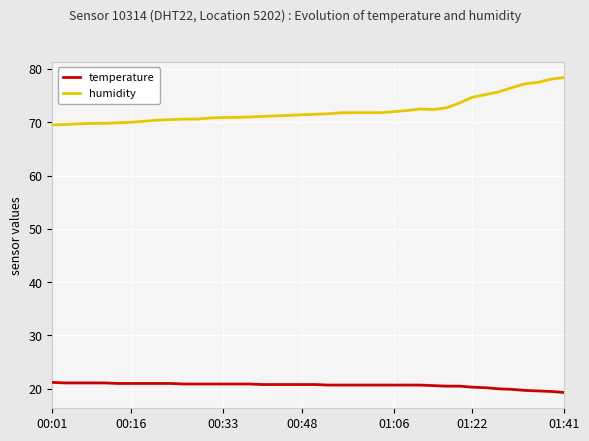

Count the number of categories in the chart.

40